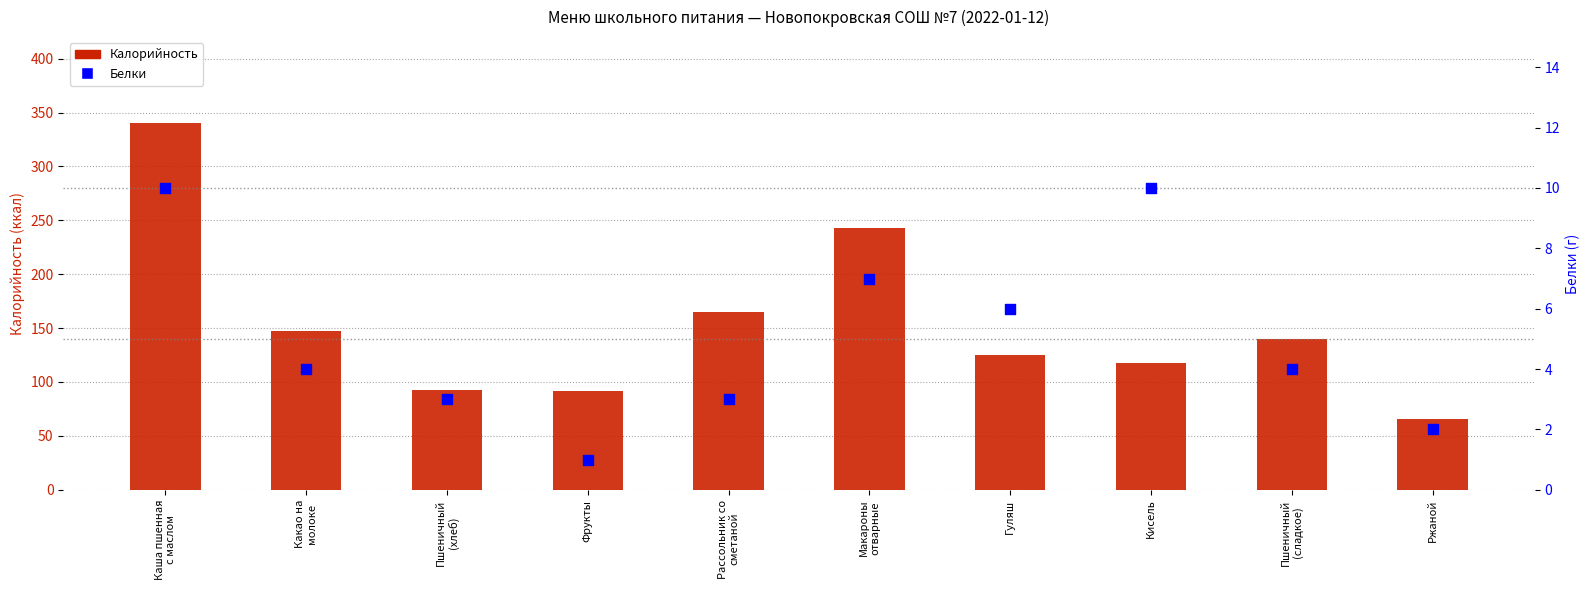

Which series contains the lowest Y value?

Белки